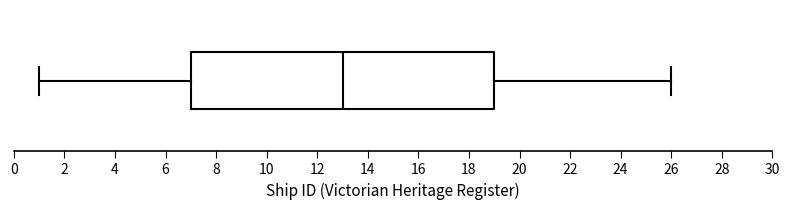

Read this box plot against the x-axis: the position of the median line, the range covered by the box, and the ends of both whiskers. The values are not printed on the chart, so give them approximately, as read against the axis.

median 13, box 7 to 19, whiskers 1 to 26